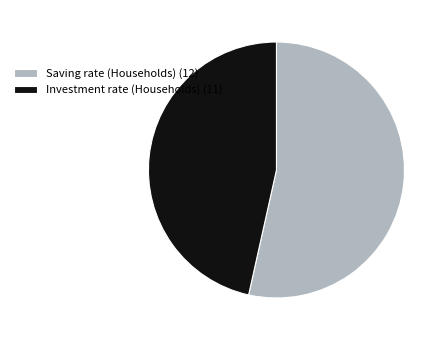

Combined, do Saving rate (Households) (12) and Investment rate (Households) (11) account for over 50%?

Yes